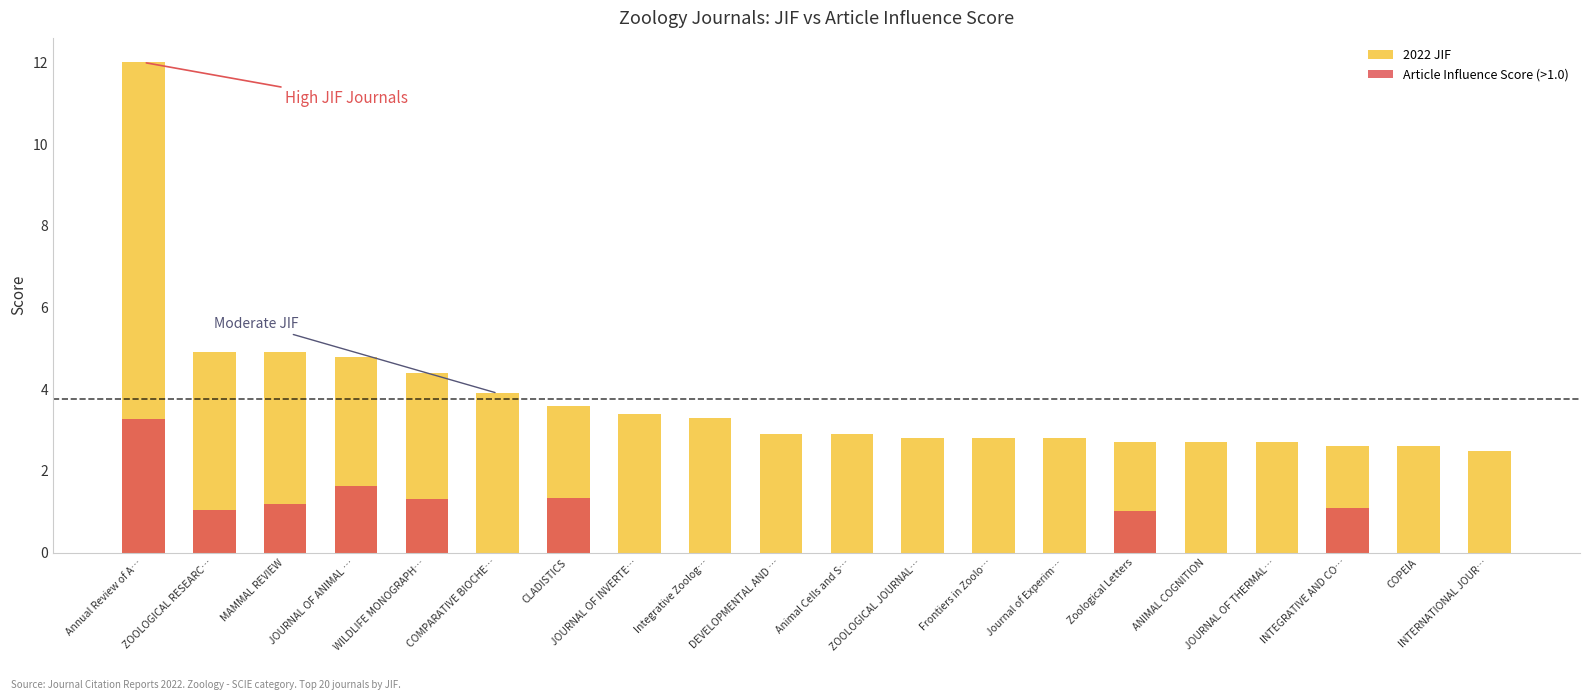

How many categories are shown in the chart?

20